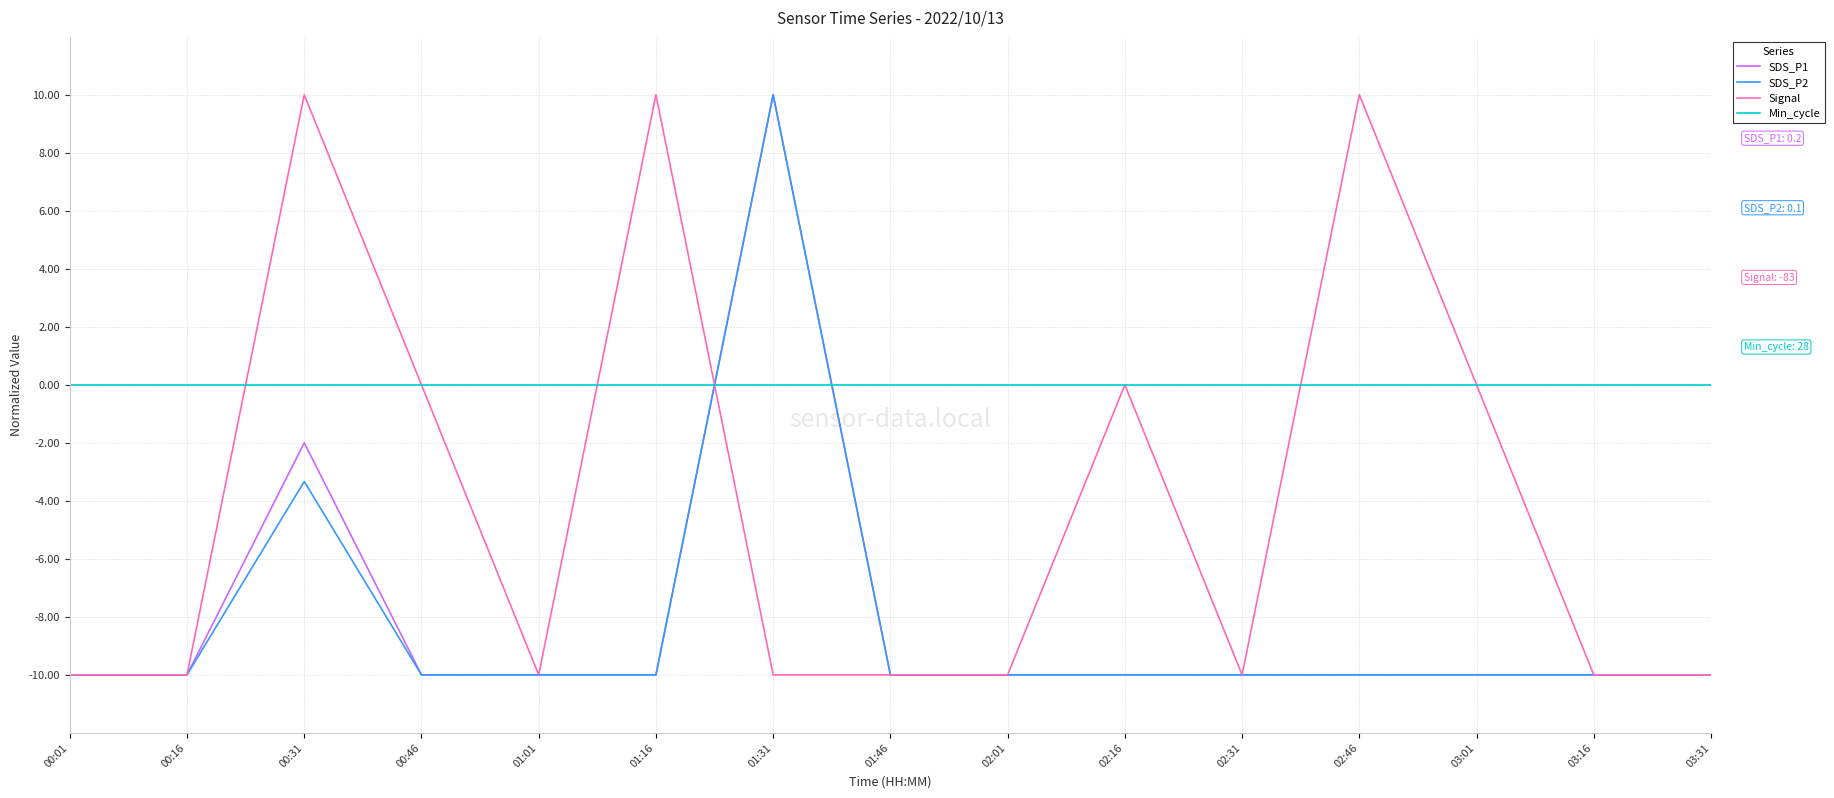

What is the spread (max minus min) of values at 00:31?

13.3